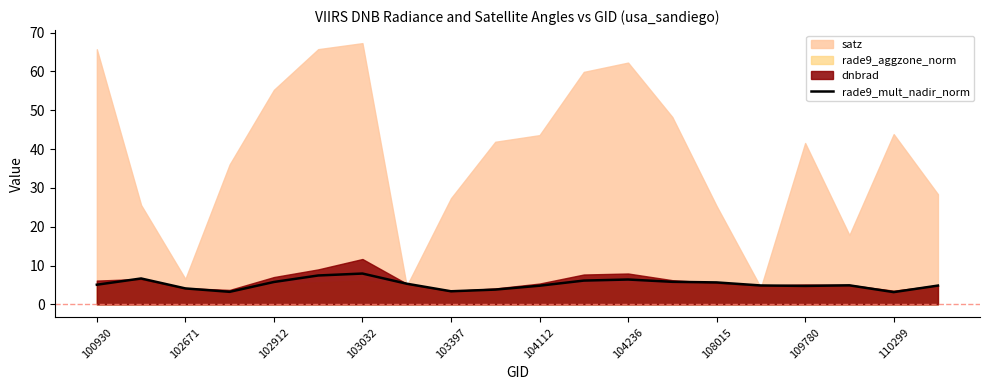

What is the highest value of the rade9_mult_nadir_norm series?

7.9